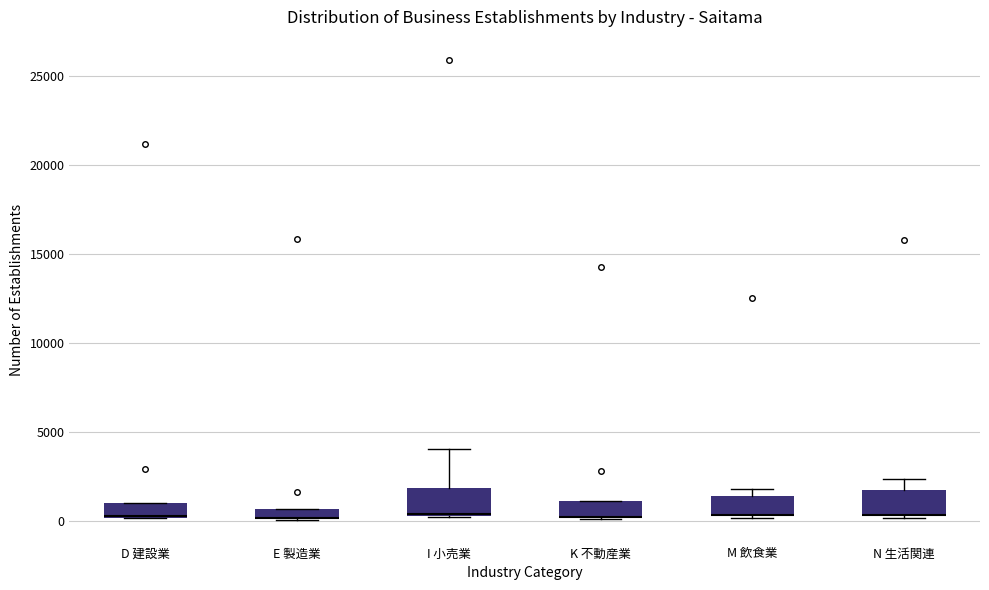

Where is the upper edge of the box for E 製造業 on the y-axis? The values are not printed on the chart, so give them approximately, as read against the axis.

500